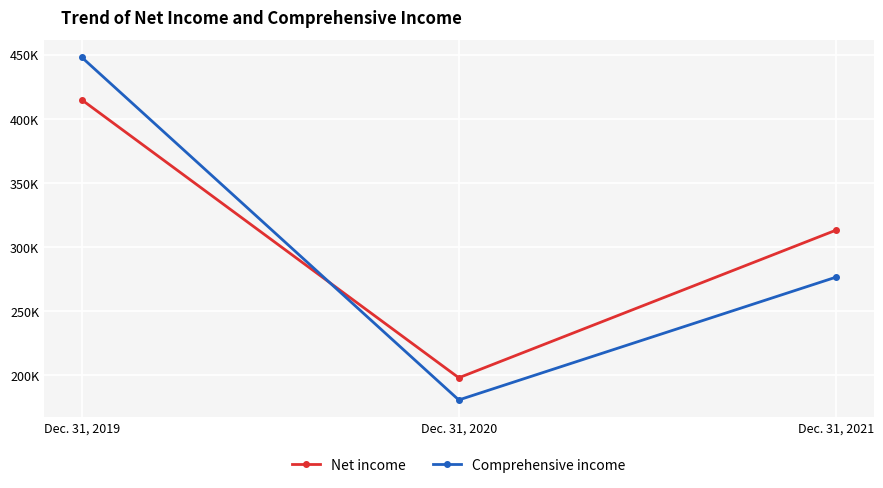

Where does the Net income series first go above 313098?

Dec. 31, 2019